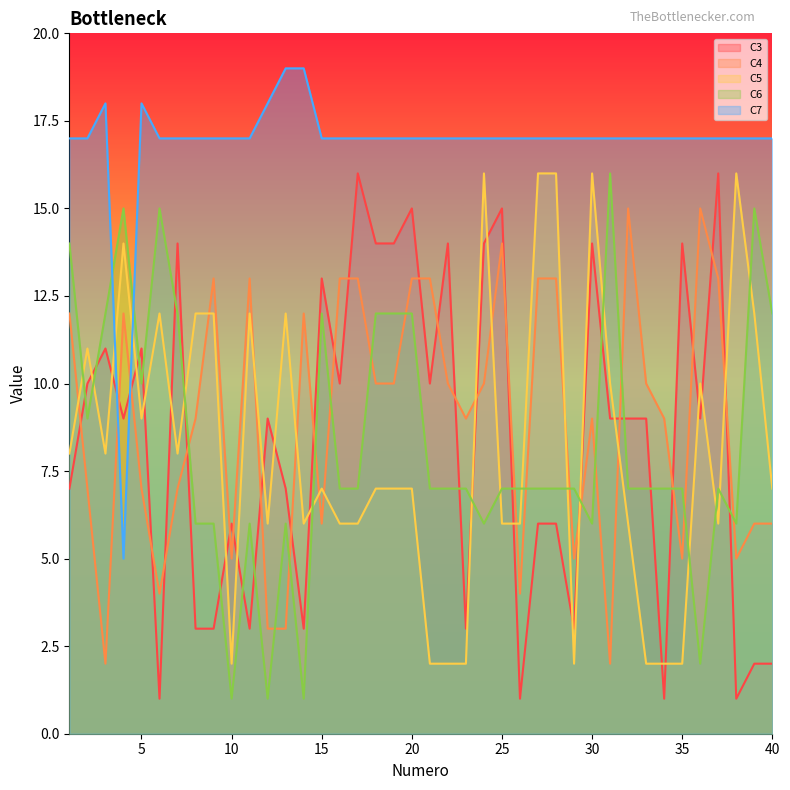

Reading left to right, transcribe all the data shown in this chart.

C3: 1=7	2=10	3=11	4=9	5=11	6=1	7=14	8=3	9=3	10=6	11=3	12=9	13=7	14=3	15=13	16=10	17=16	18=14	19=14	20=15	21=10	22=14	23=3	24=14	25=15	26=1	27=6	28=6	29=3	30=14	31=9	32=9	33=9	34=1	35=14	36=9	37=16	38=1	39=2	40=2
C4: 1=12	2=7	3=2	4=12	5=7	6=4	7=7	8=9	9=13	10=5	11=13	12=3	13=3	14=12	15=6	16=13	17=13	18=10	19=10	20=13	21=13	22=10	23=9	24=10	25=14	26=4	27=13	28=13	29=5	30=9	31=2	32=15	33=10	34=9	35=5	36=15	37=13	38=5	39=6	40=6
C5: 1=8	2=11	3=8	4=14	5=9	6=12	7=8	8=12	9=12	10=2	11=12	12=6	13=12	14=6	15=7	16=6	17=6	18=7	19=7	20=7	21=2	22=2	23=2	24=16	25=6	26=6	27=16	28=16	29=2	30=16	31=10	32=6	33=2	34=2	35=2	36=10	37=6	38=16	39=12	40=7
C6: 1=14	2=9	3=12	4=15	5=10	6=15	7=12	8=6	9=6	10=1	11=6	12=1	13=6	14=1	15=12	16=7	17=7	18=12	19=12	20=12	21=7	22=7	23=7	24=6	25=7	26=7	27=7	28=7	29=7	30=6	31=16	32=7	33=7	34=7	35=7	36=2	37=7	38=6	39=15	40=12
C7: 1=17	2=17	3=18	4=5	5=18	6=17	7=17	8=17	9=17	10=17	11=17	12=18	13=19	14=19	15=17	16=17	17=17	18=17	19=17	20=17	21=17	22=17	23=17	24=17	25=17	26=17	27=17	28=17	29=17	30=17	31=17	32=17	33=17	34=17	35=17	36=17	37=17	38=17	39=17	40=17